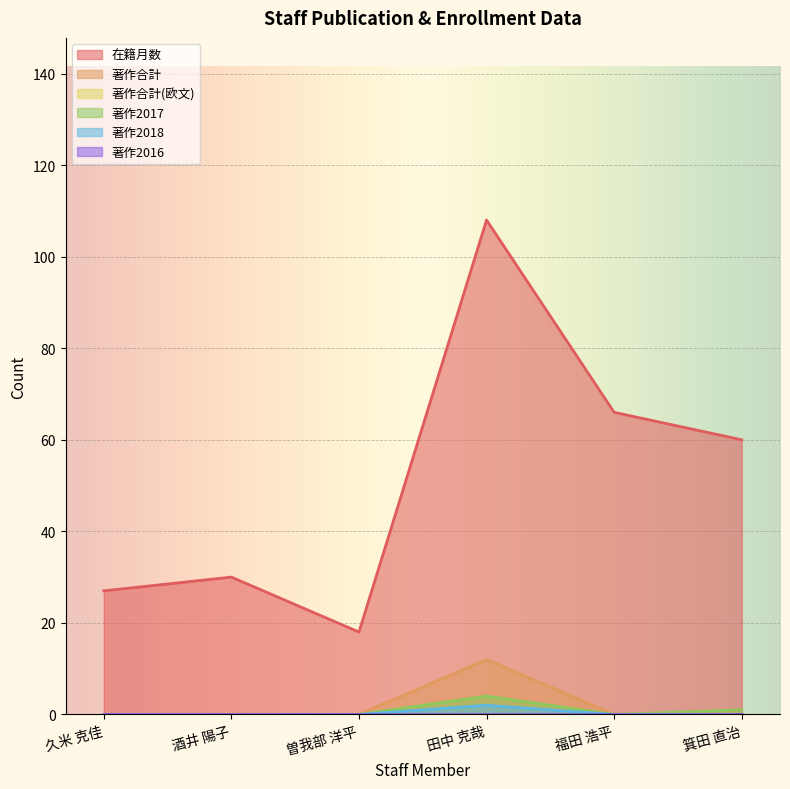

Where is the first local maximum for 著作2017?

田中 克哉